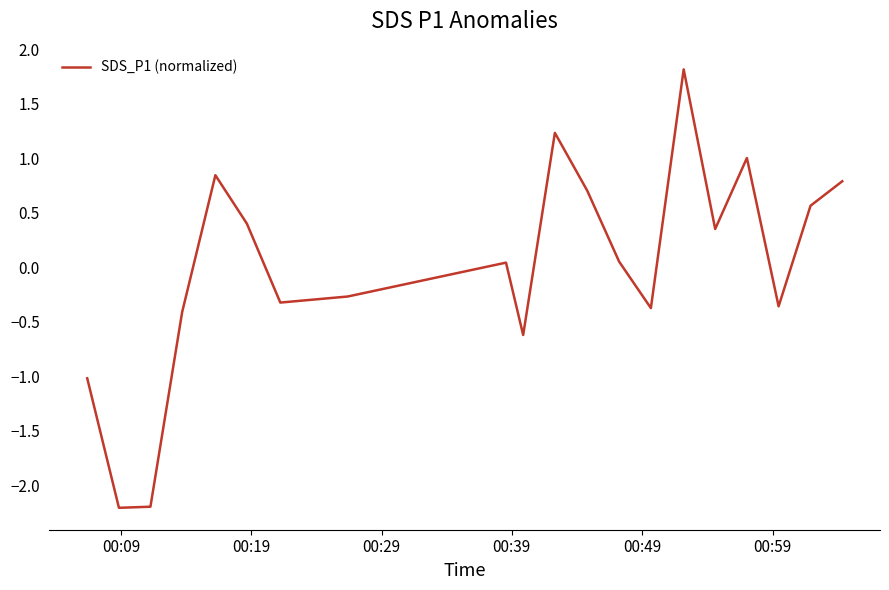

What is the difference between the maximum and minimum values?

4.0